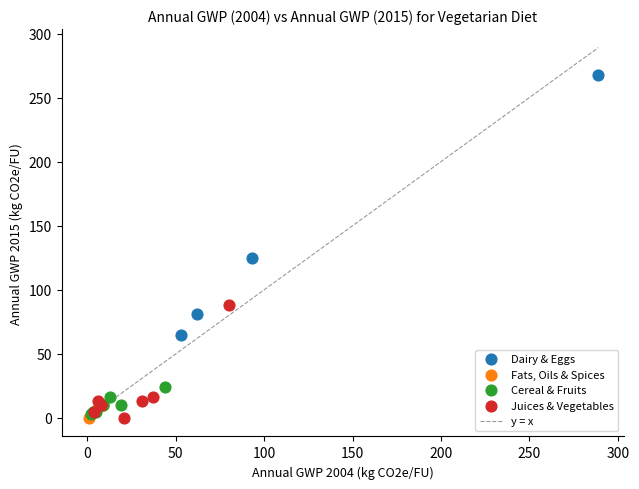

Which series reaches the maximum Y coordinate?

Dairy & Eggs